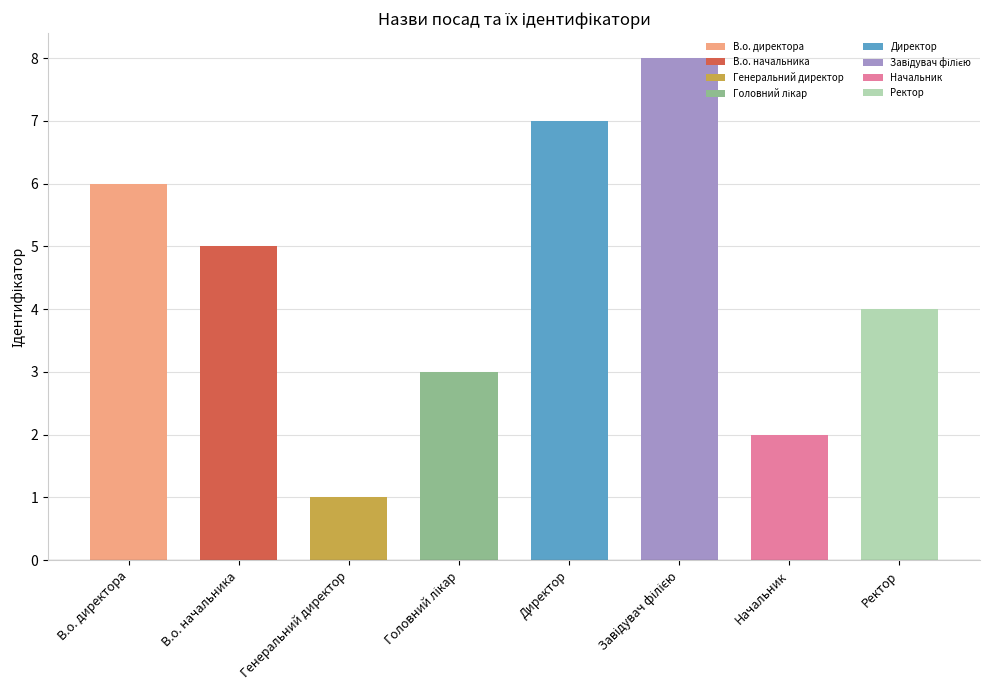

What is the change in value from В.о. директора to Головний лікар?

-3